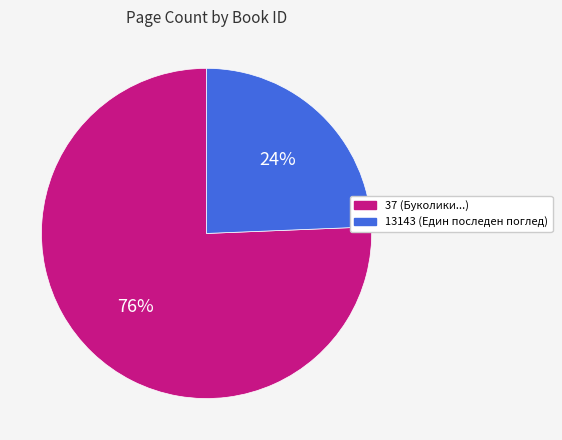

Which slice is the largest?

37